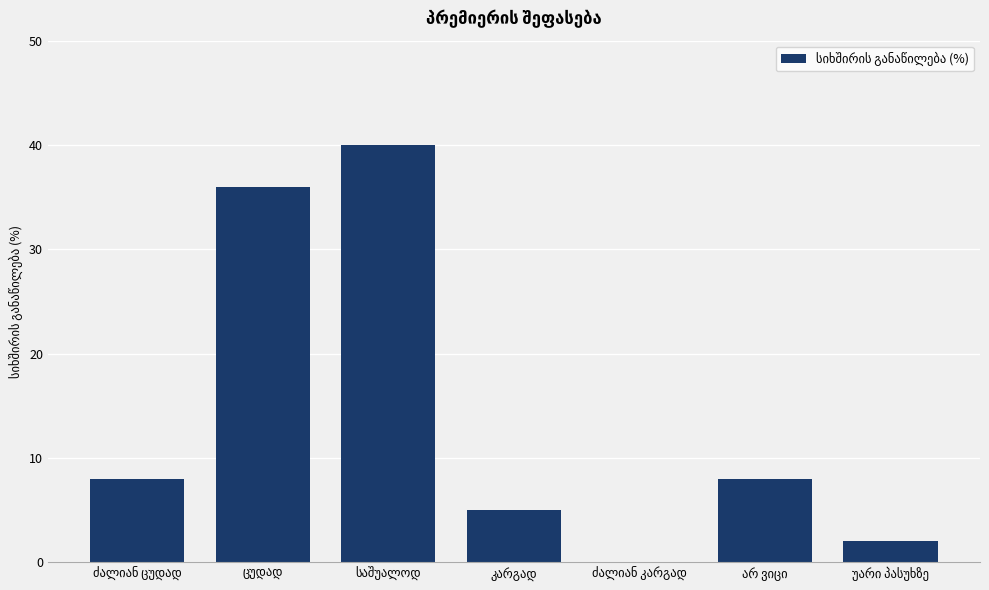

What is the greatest value displayed?

40